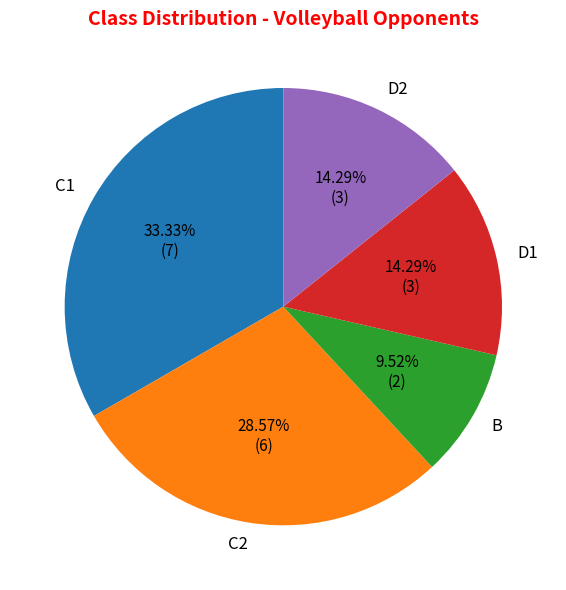

Is C2 the majority of the pie?

No